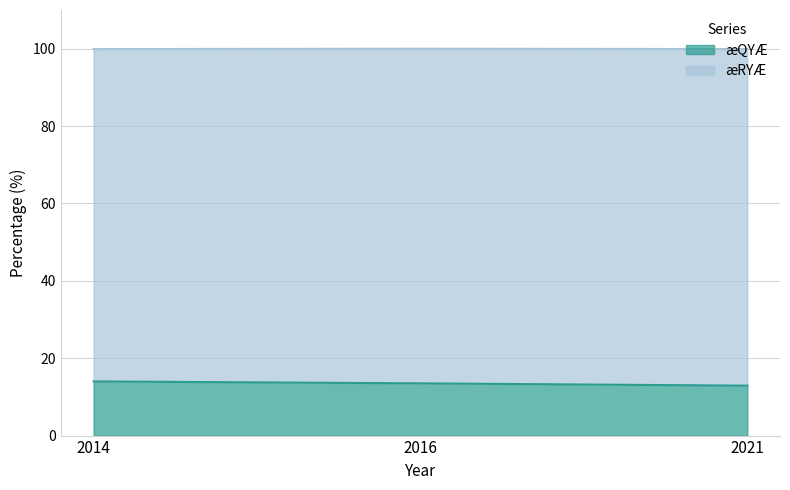

Reading left to right, what are all the values shown in this chart?

14.0	13.5	12.9